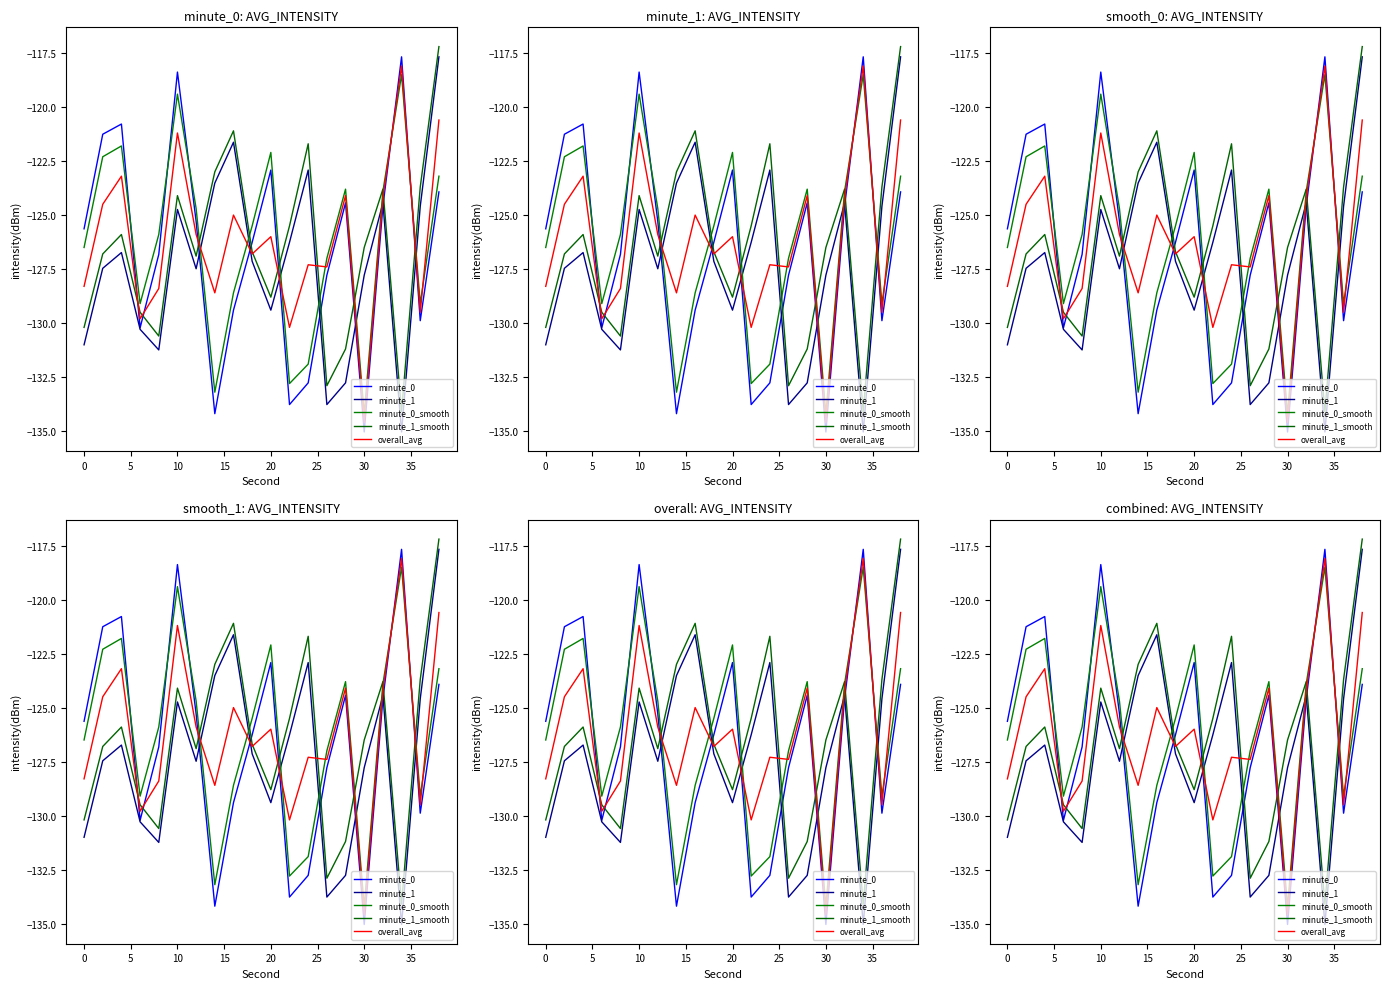

The value of overall_avg at 35 is -178.0. True or false?

False